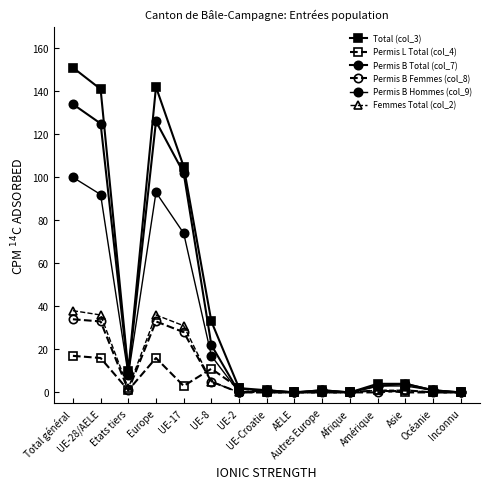

Count the number of categories in the chart.

15